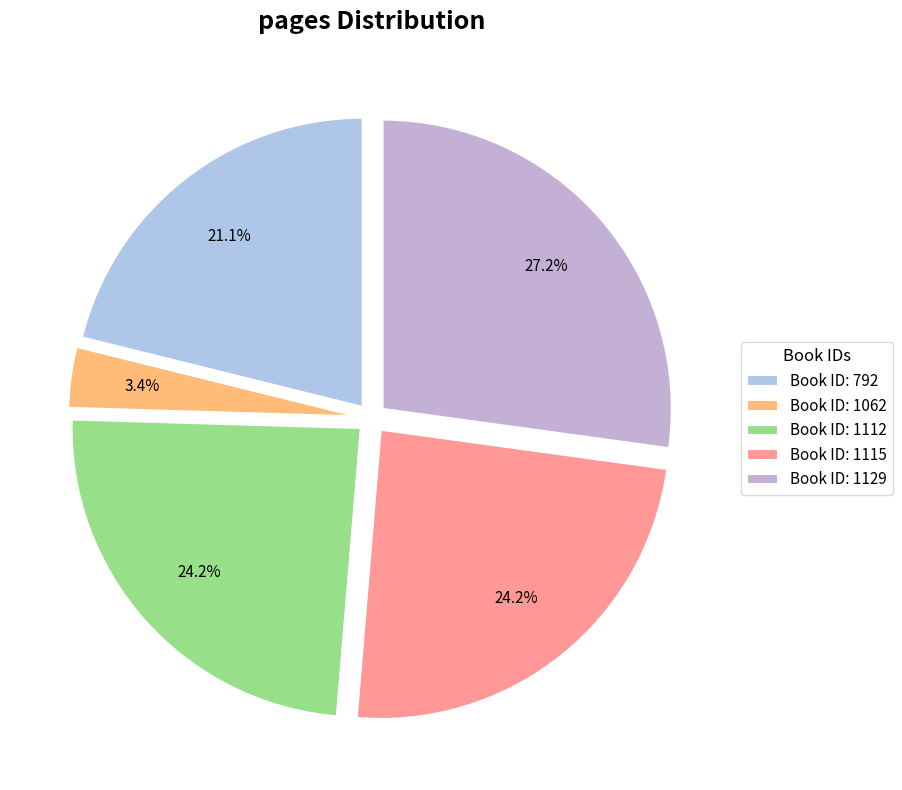

How many slices are in this pie chart?

5